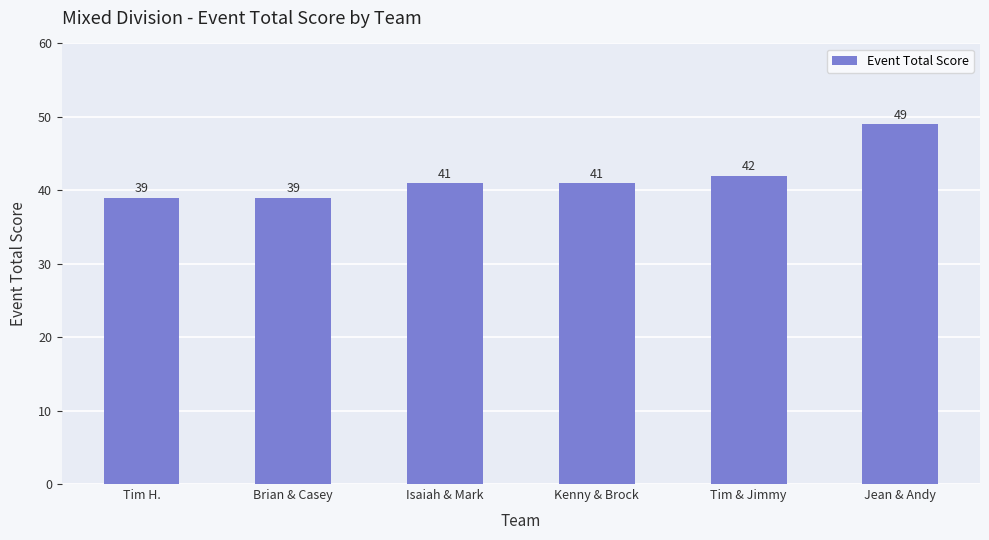

How many series are shown in this chart?

1